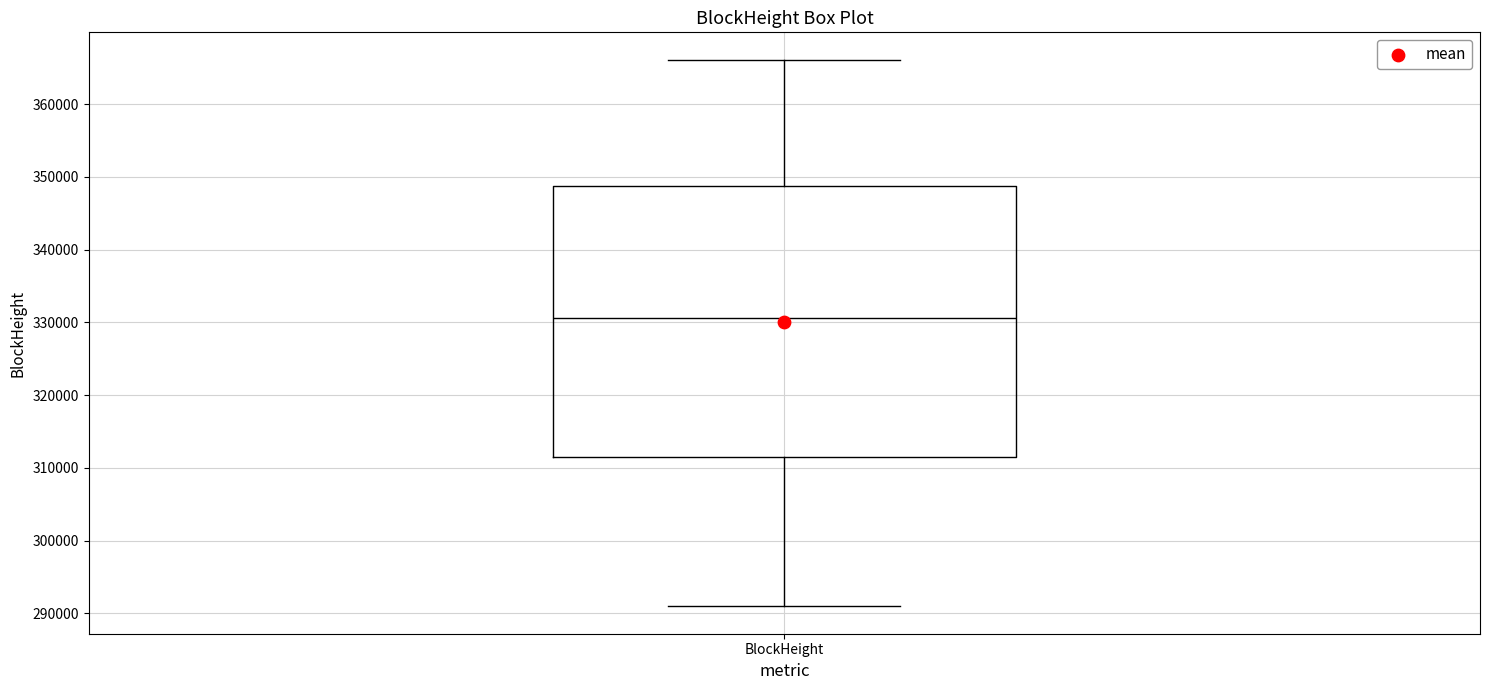

Read this box plot against the y-axis: the position of the median line, the range covered by the box, and the ends of both whiskers. The values are not printed on the chart, so give them approximately, as read against the axis.

median 331000, box 311000 to 349000, whiskers 291000 to 366000